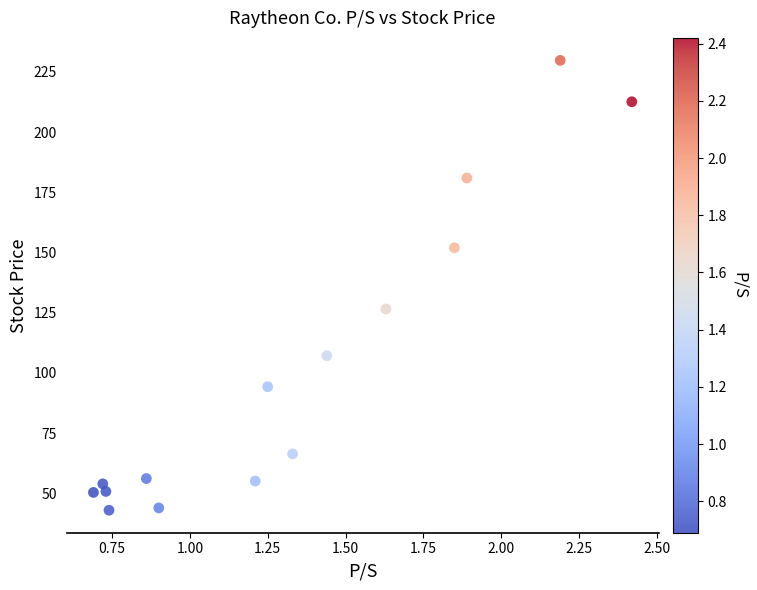

What Y value in the scatter plot is closest to 136?

126.6